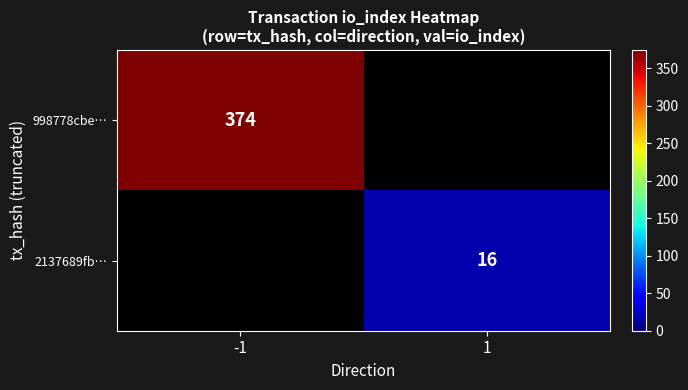

Is it true that 998778cbe… equals 374 at -1?

True